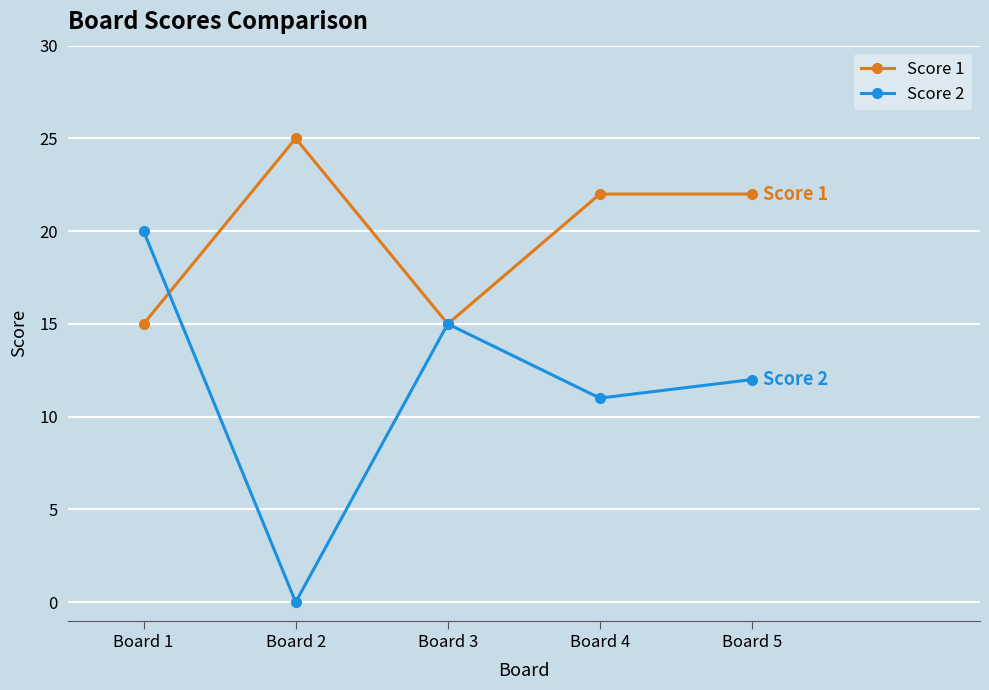

Does the chart display data point markers on the line(s)?

Yes